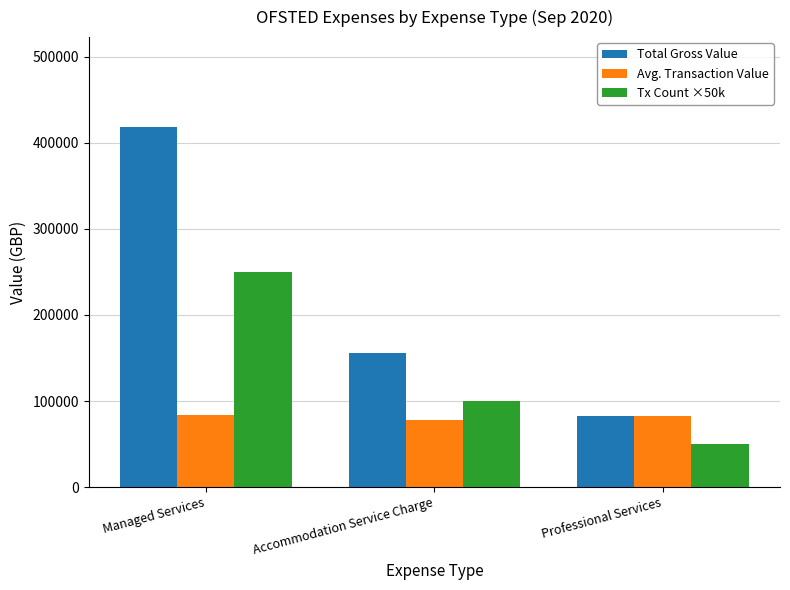

What is the sum of all Total Gross Value values?

657670.6